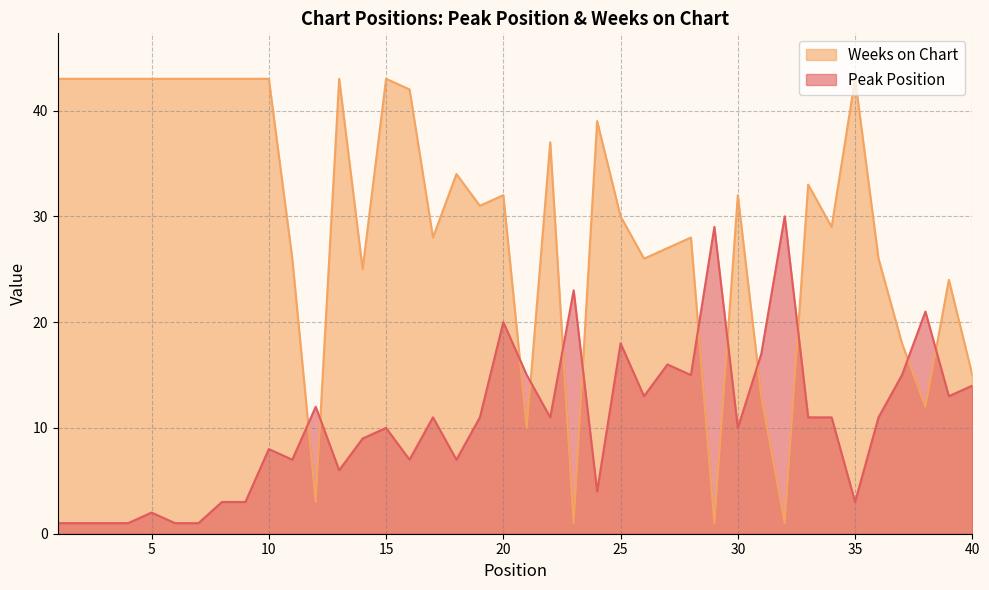

List the series in order of their peak value, highest first.

Weeks on Chart, Peak Position